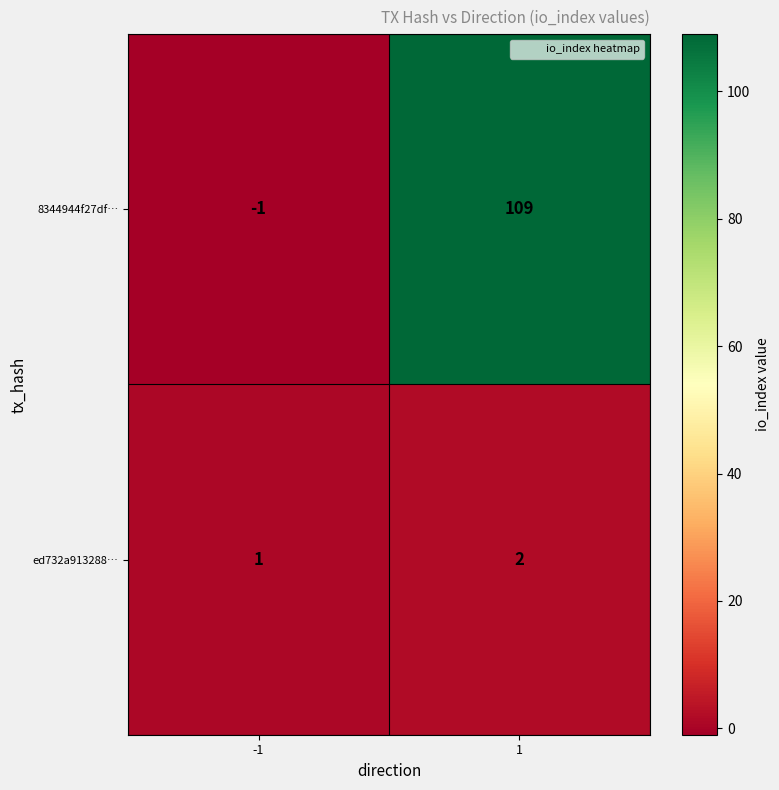

What is the sum of the 8344944f27df… values at -1 and 1?

108